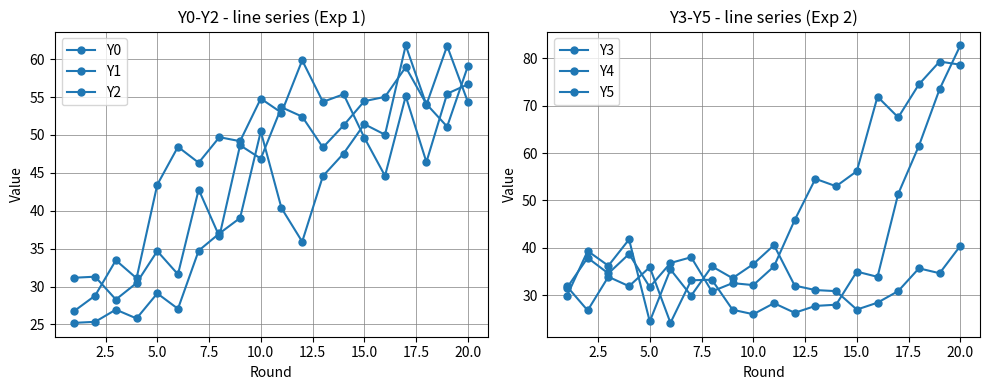

Is the value of Y4 at 7.5 greater than the value of Y0 at 0.0?

Yes